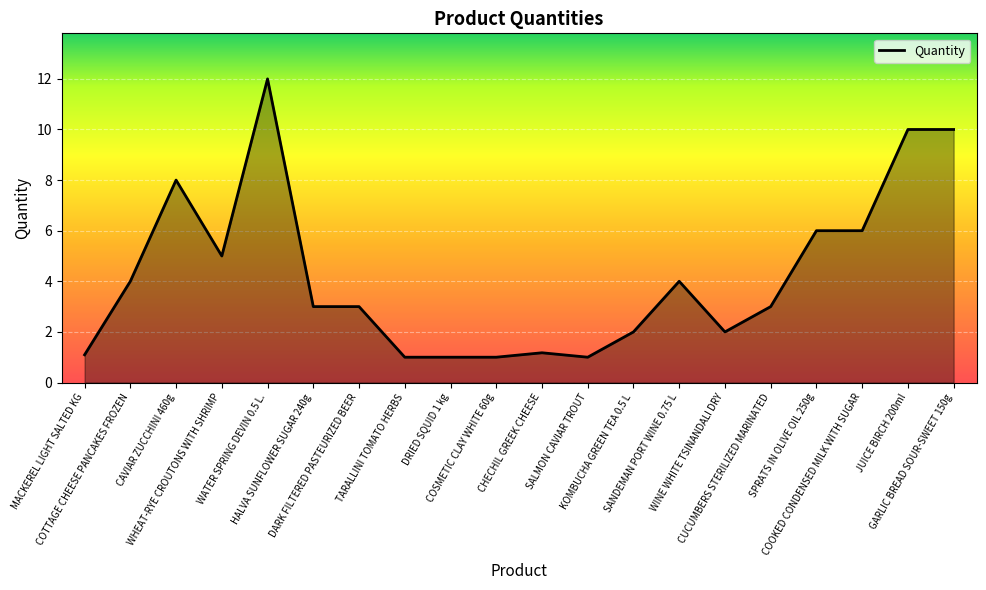

What is the change in value from WINE WHITE TSINANDALI DRY to COOKED CONDENSED MILK WITH SUGAR?

+4.0